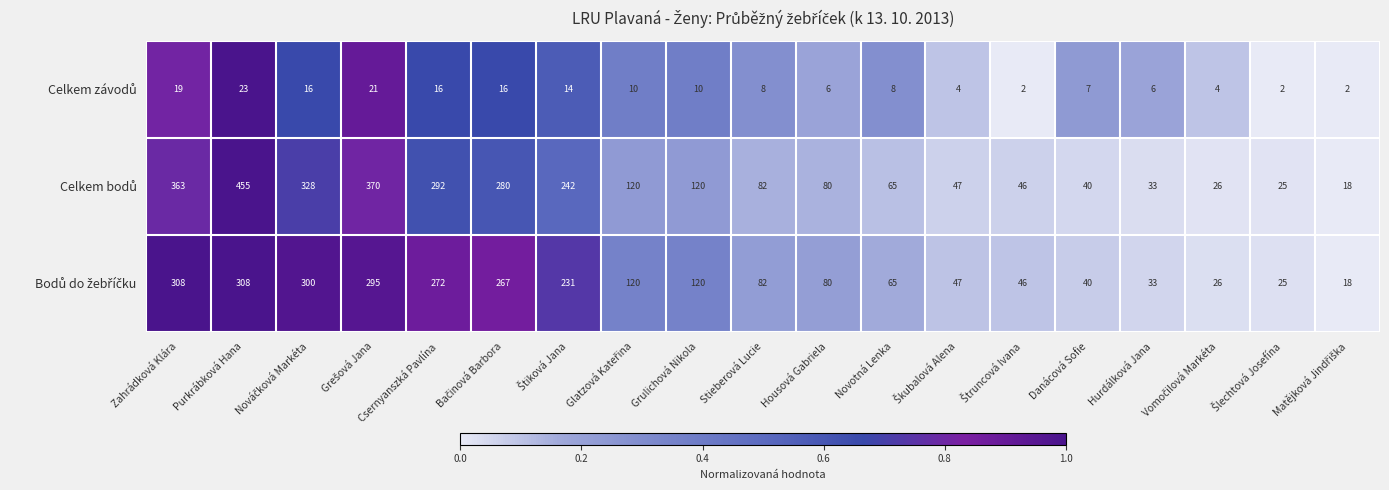

What is the difference between the highest and lowest values at Novotná Lenka?

57